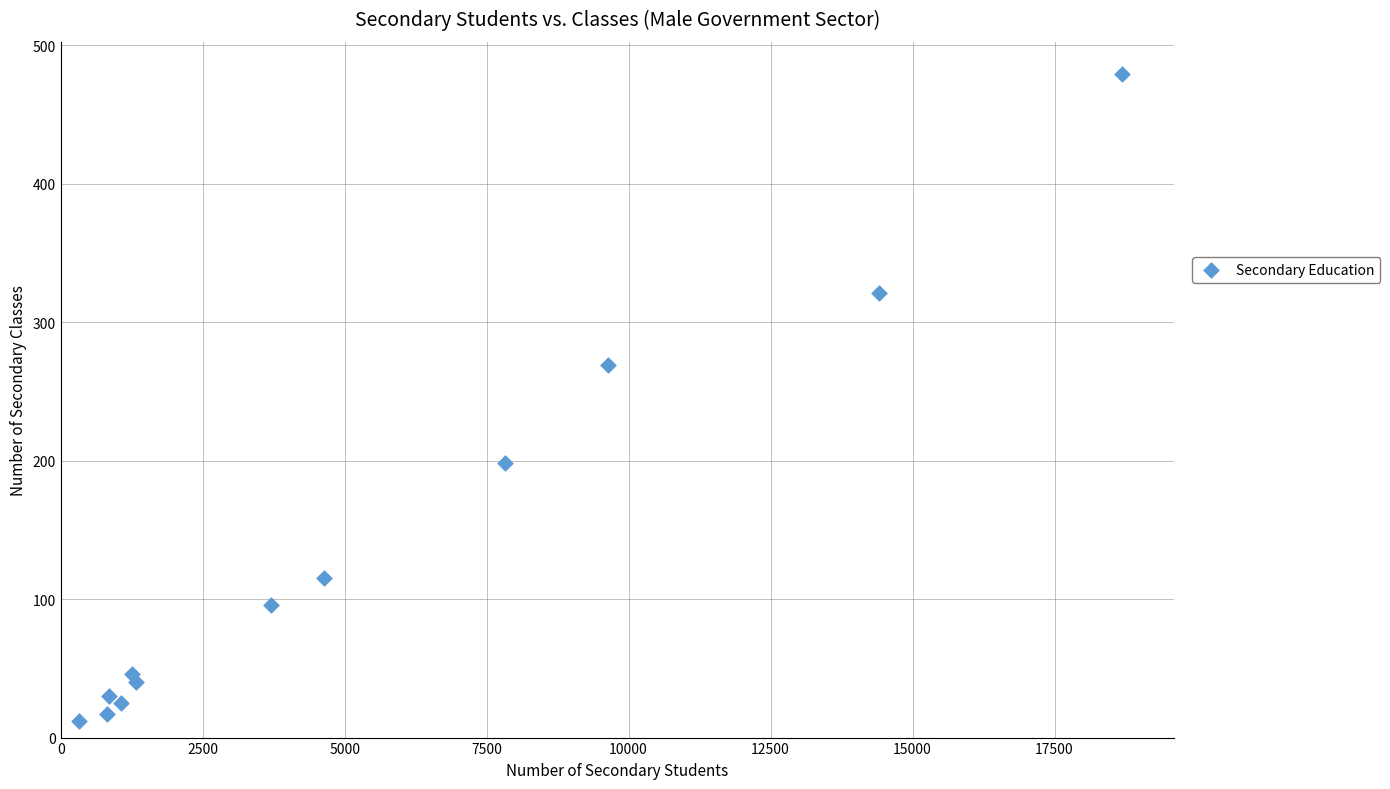

What Y value in the scatter plot is closest to 245?

269